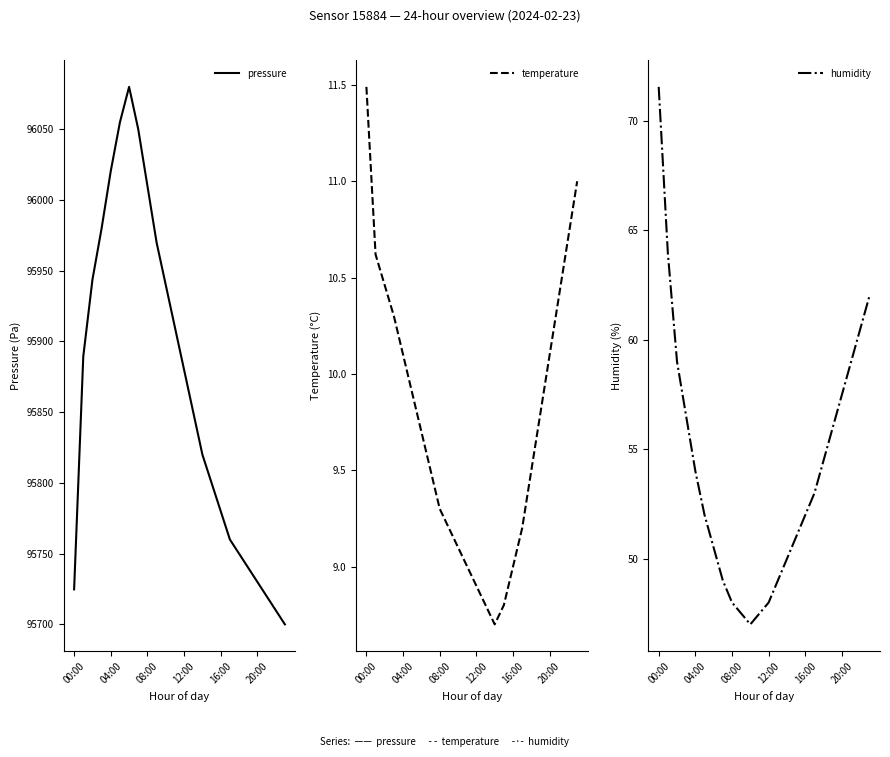

True or false: humidity has more than 1 points higher than both neighbors.

False